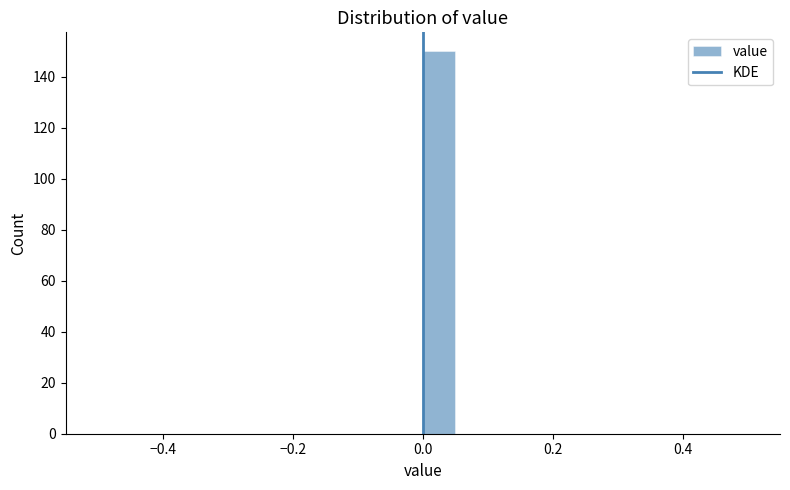

Around what value on the x-axis is the tallest bar? Give the approximate position of its centre, as read against the axis.

0.02